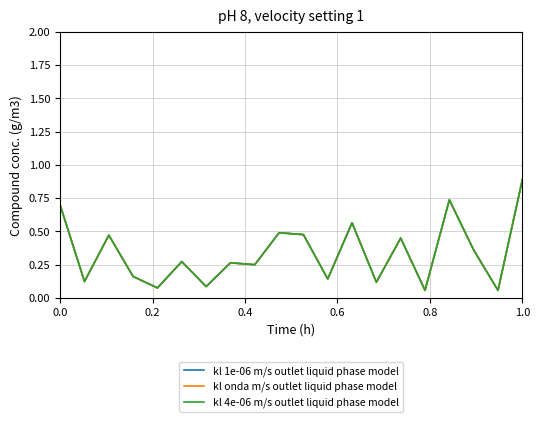

Does the chart have visible grid lines?

Yes